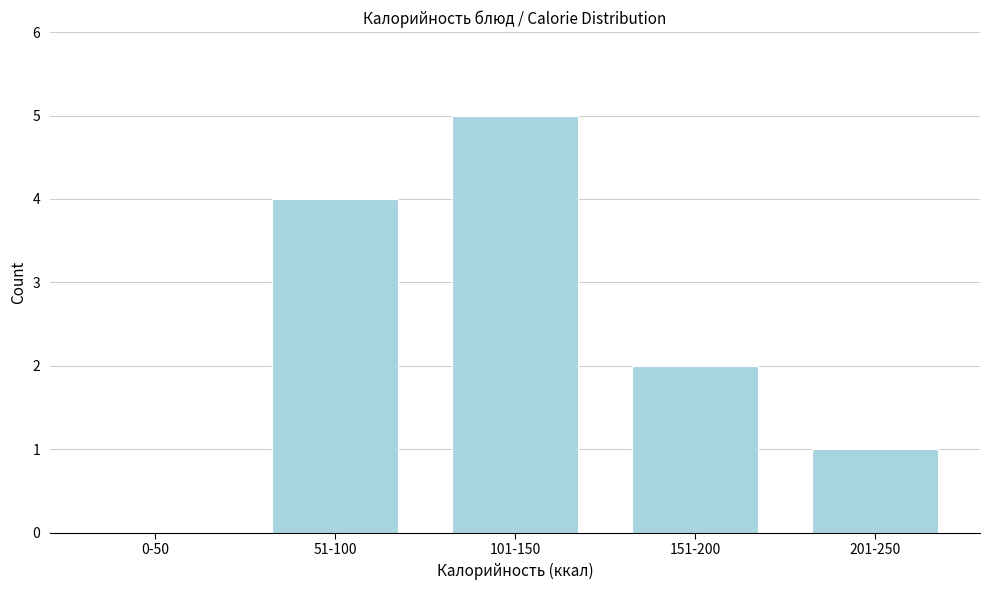

Reading left to right, what are all the values shown in this chart?

0-50=0	51-100=4	101-150=5	151-200=2	201-250=1